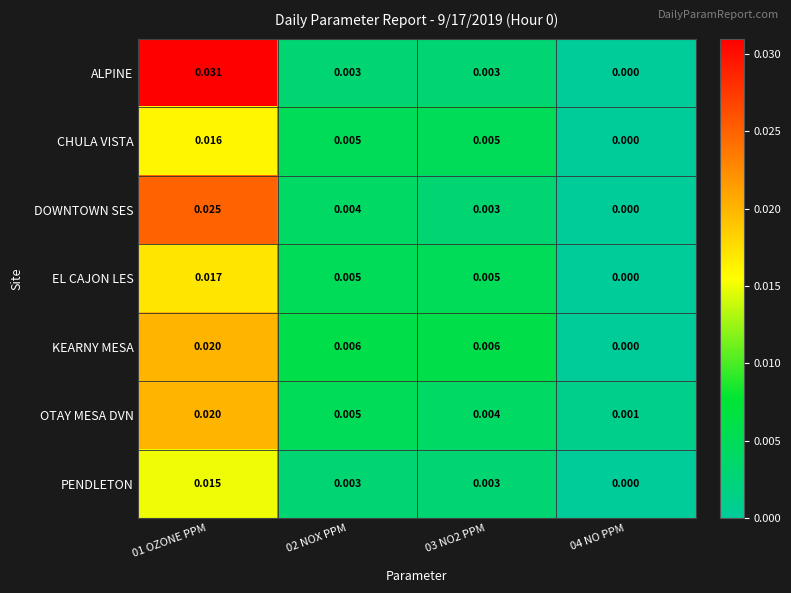

Which series changed the most between 01 OZONE PPM and 04 NO PPM?

ALPINE